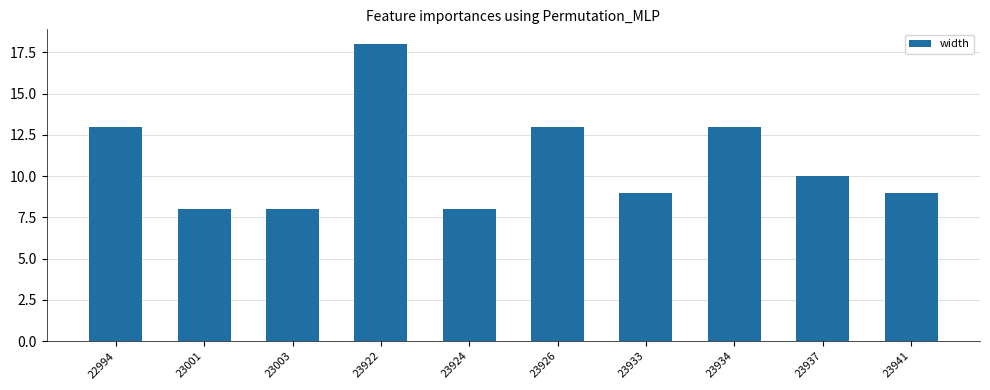

Does the chart contain stacked bars?

No